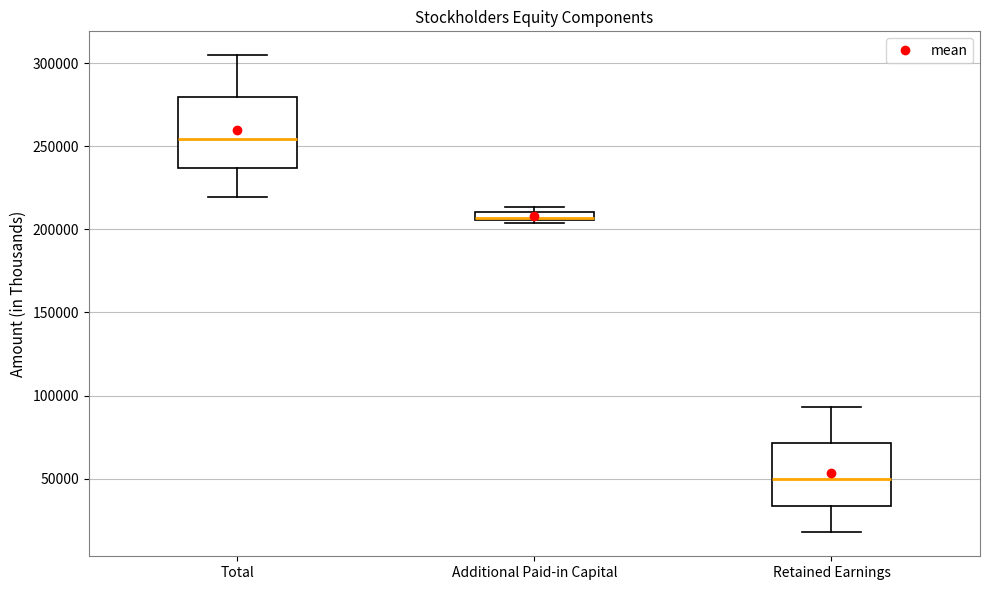

Which box's median line is the lowest?

Retained Earnings